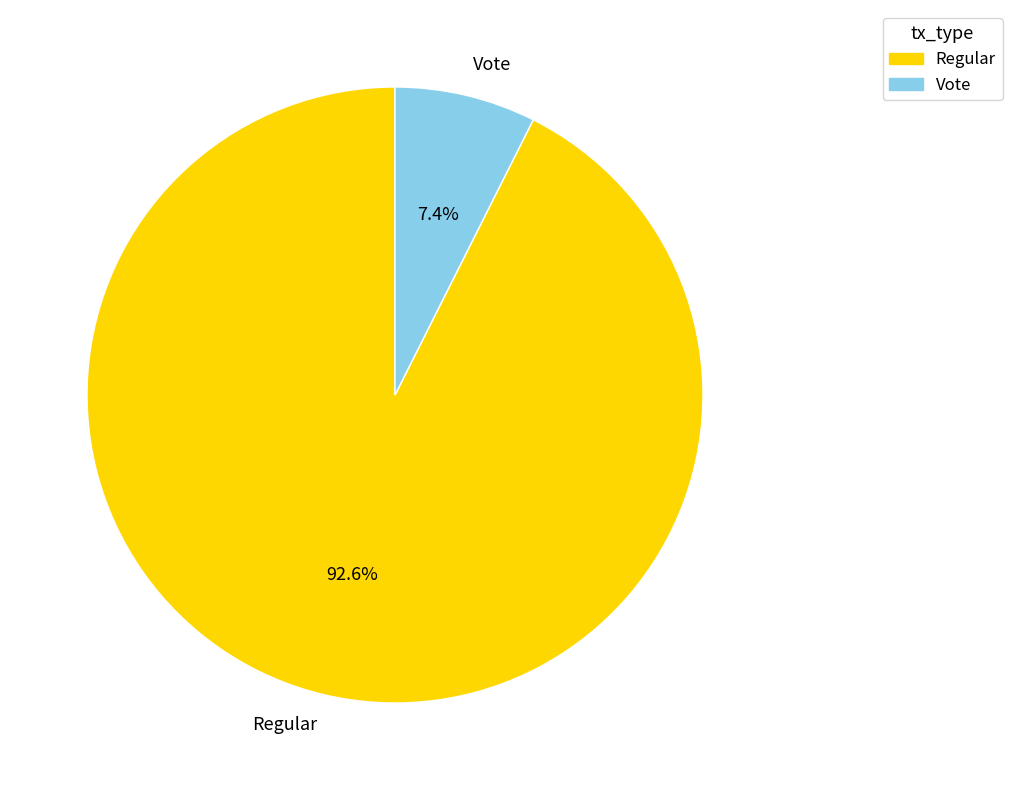

Is there any slice that represents more than half of the pie?

Yes